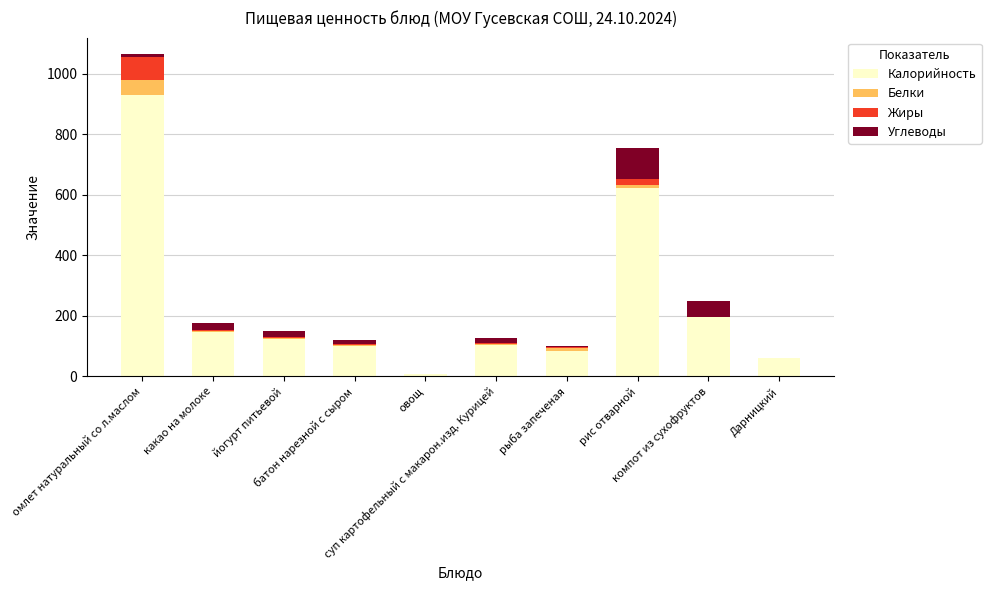

Rank the series by their maximum value, from highest to lowest.

Калорийность, Углеводы, Жиры, Белки